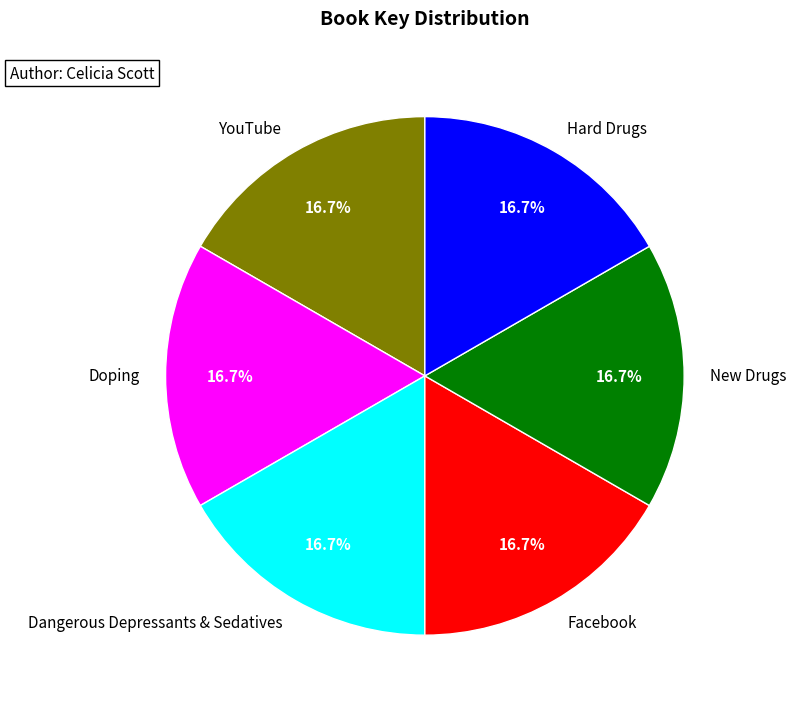

How many slices are in this pie chart?

6